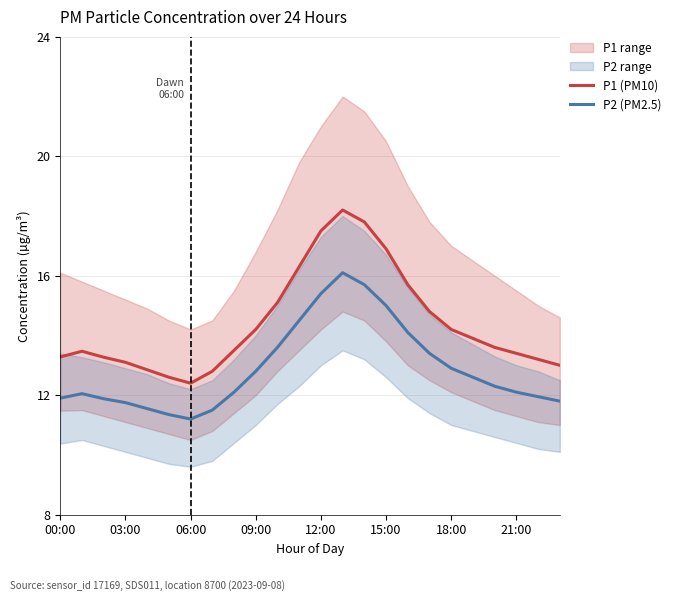

In P1 (PM10), how many points are higher than both neighbors (excluding endpoints)?

2